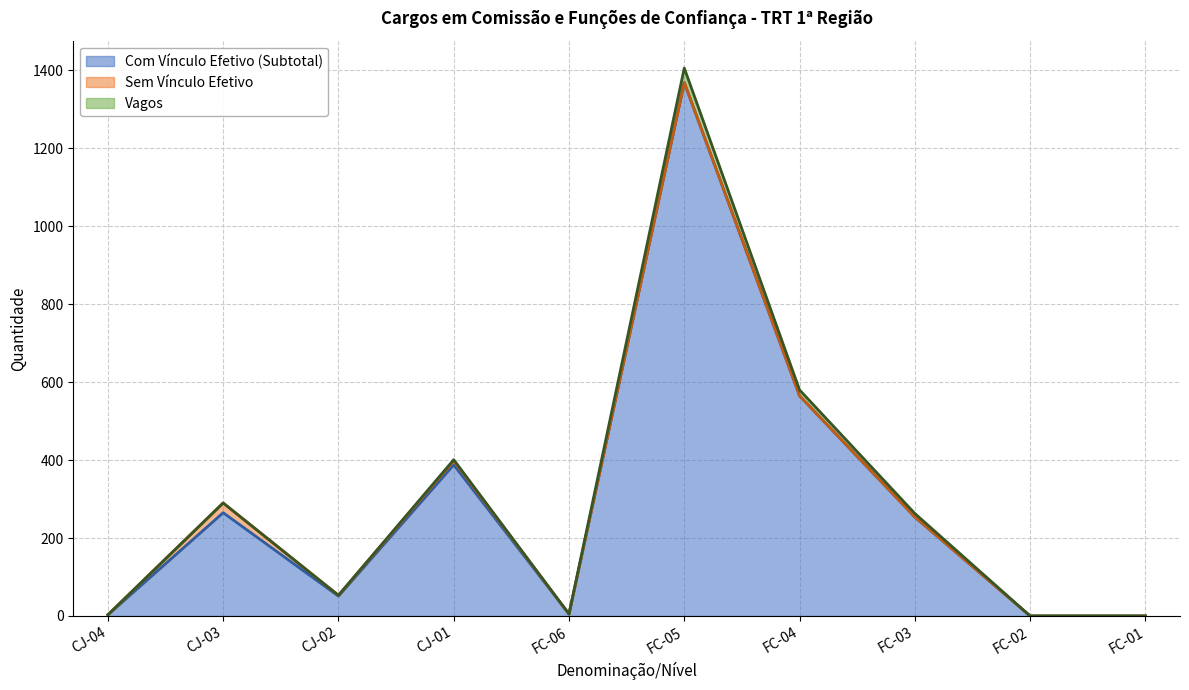

What position from the right is CJ-02?

8